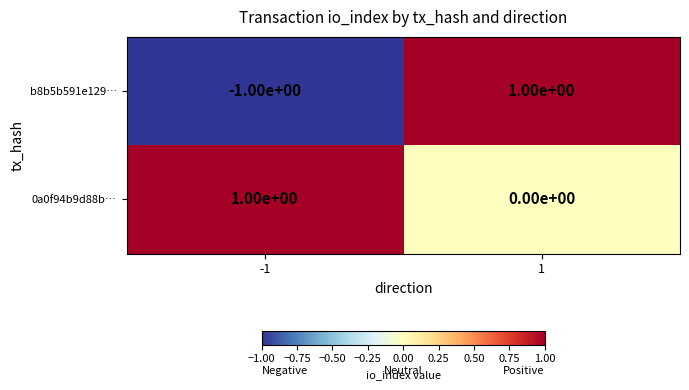

Rank the categories by 0a0f94b9d88b… value from highest to lowest.

-1, 1